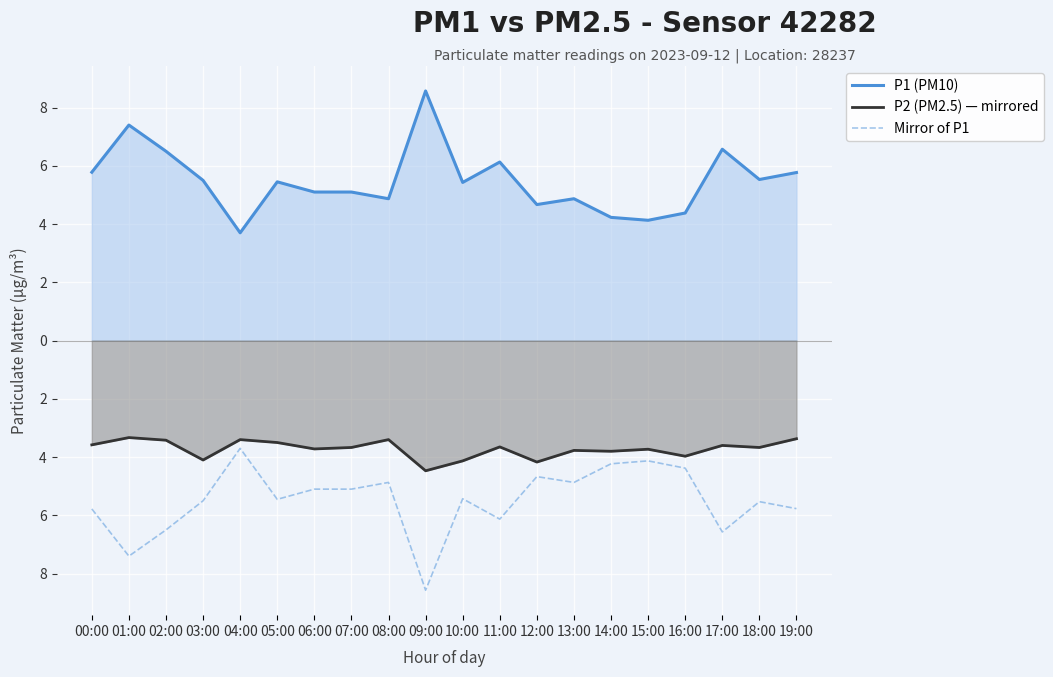

List the series in order of their peak value, highest first.

P1 (PM10), P2 (PM2.5) — mirrored, Mirror of P1